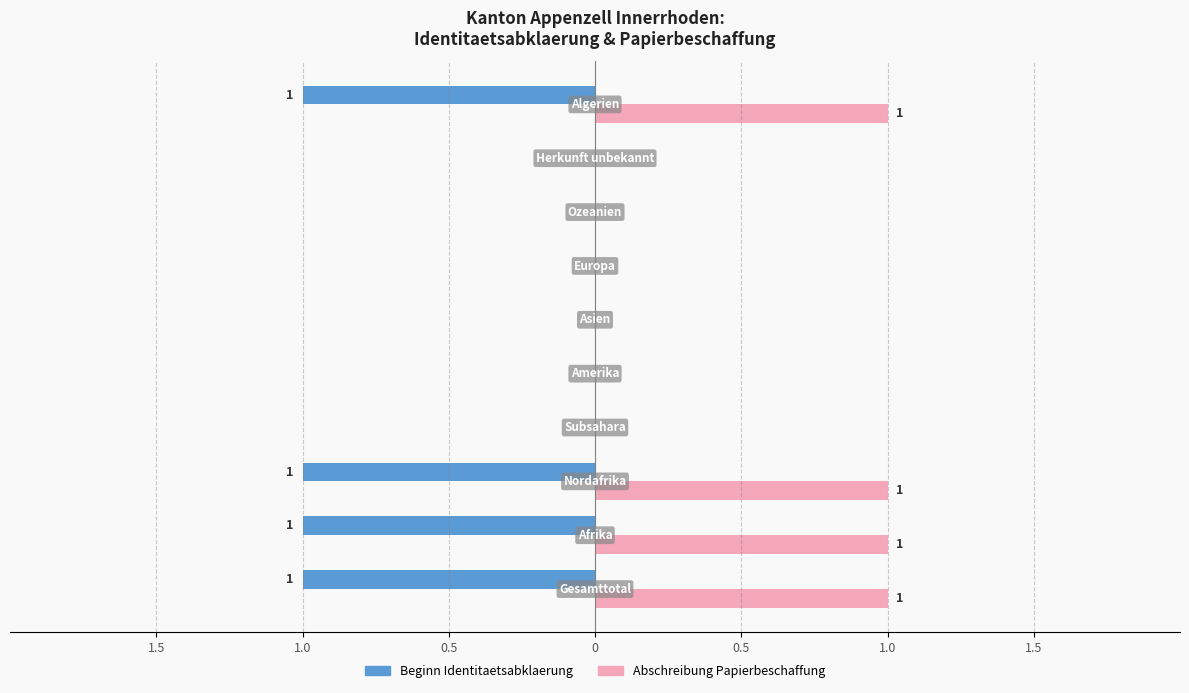

What are all the series names shown in the legend?

Beginn Identitaetsabklaerung, Abschreibung Papierbeschaffung